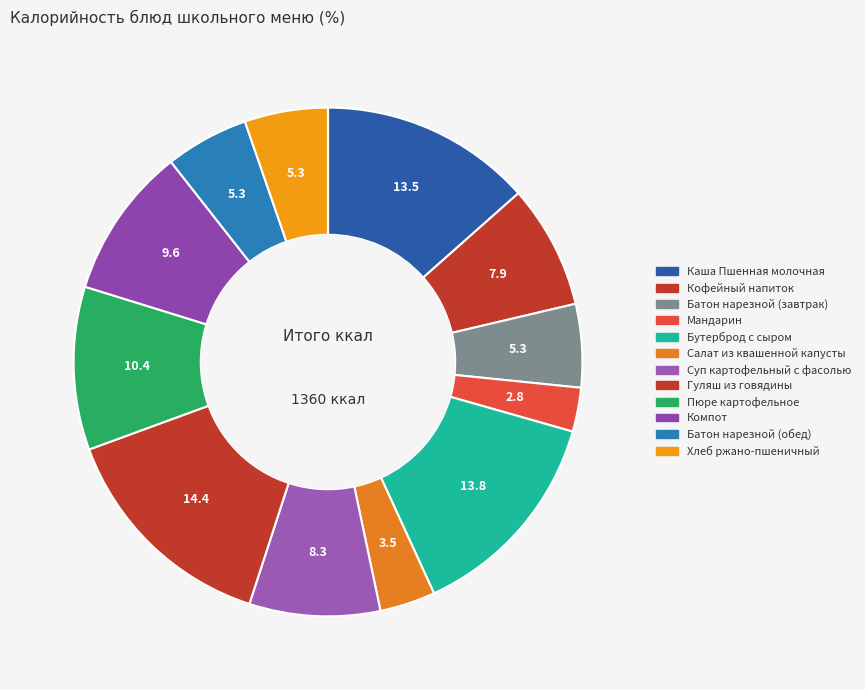

Is there a majority slice in this chart?

No